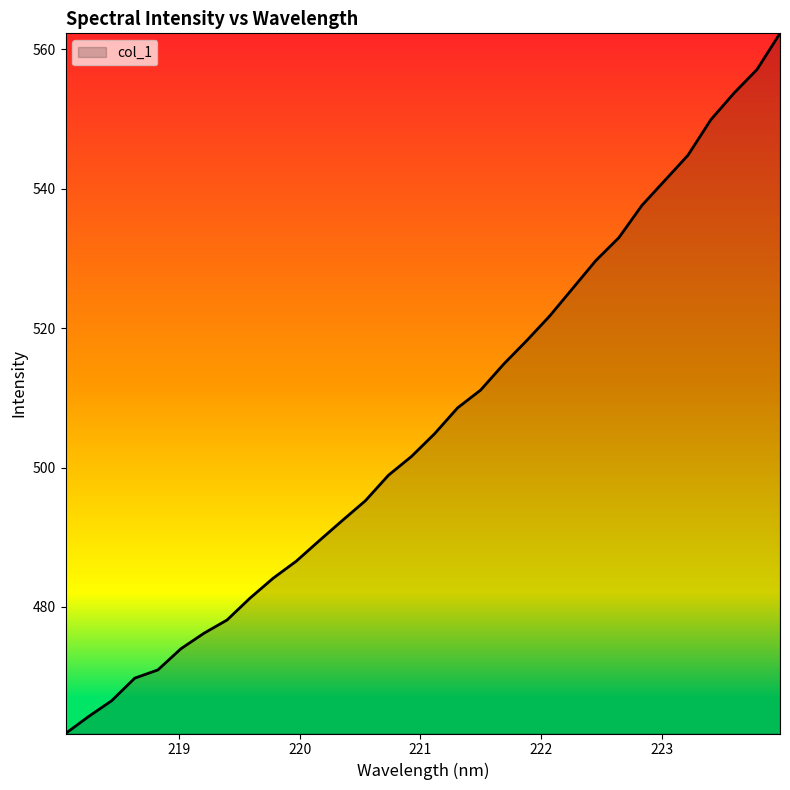

How many values exceed 504?

16